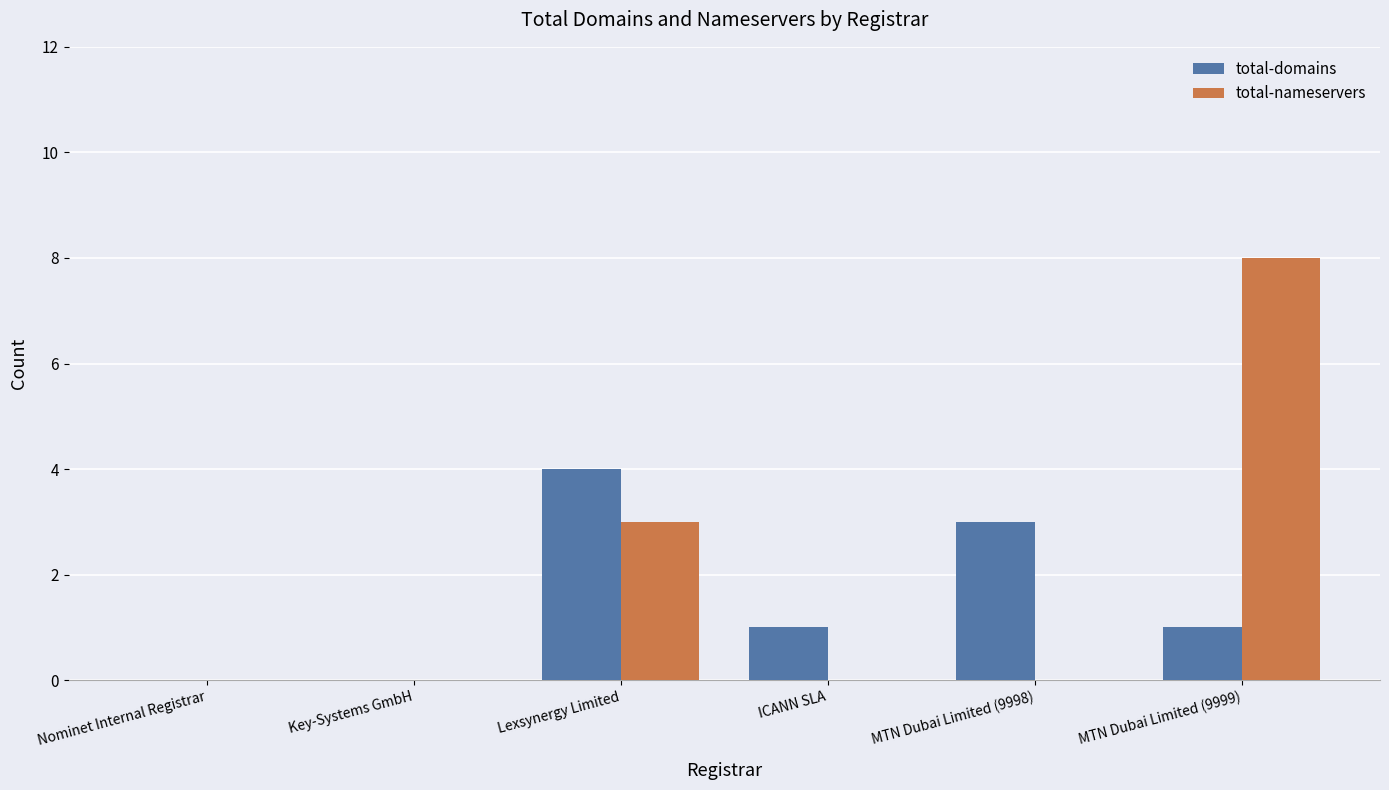

What is the maximum value for total-nameservers?

8